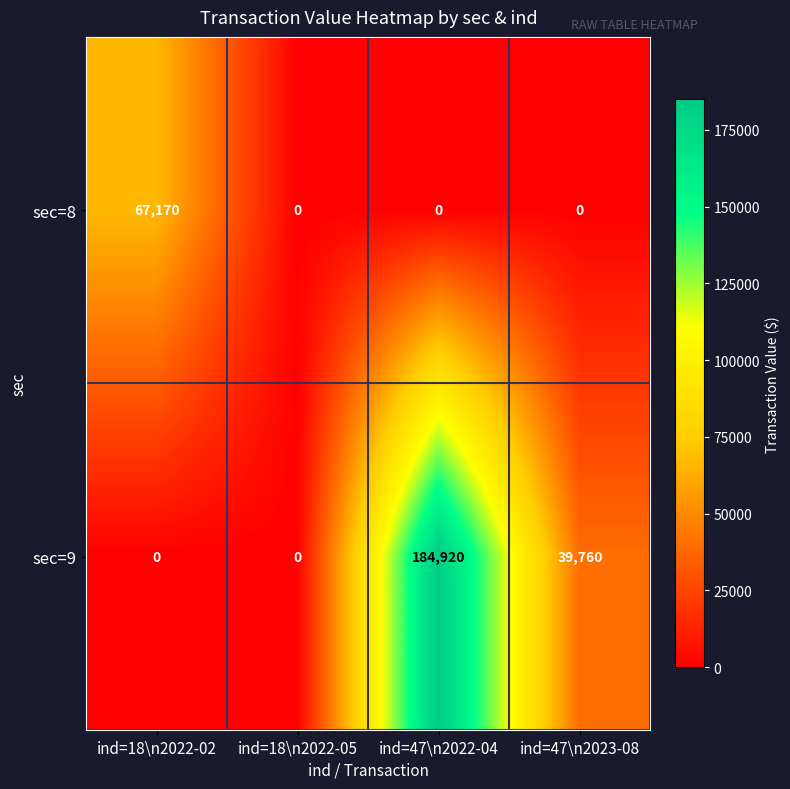

Rank the series at ind=47\n2022-04 from highest to lowest value.

sec=9, sec=8